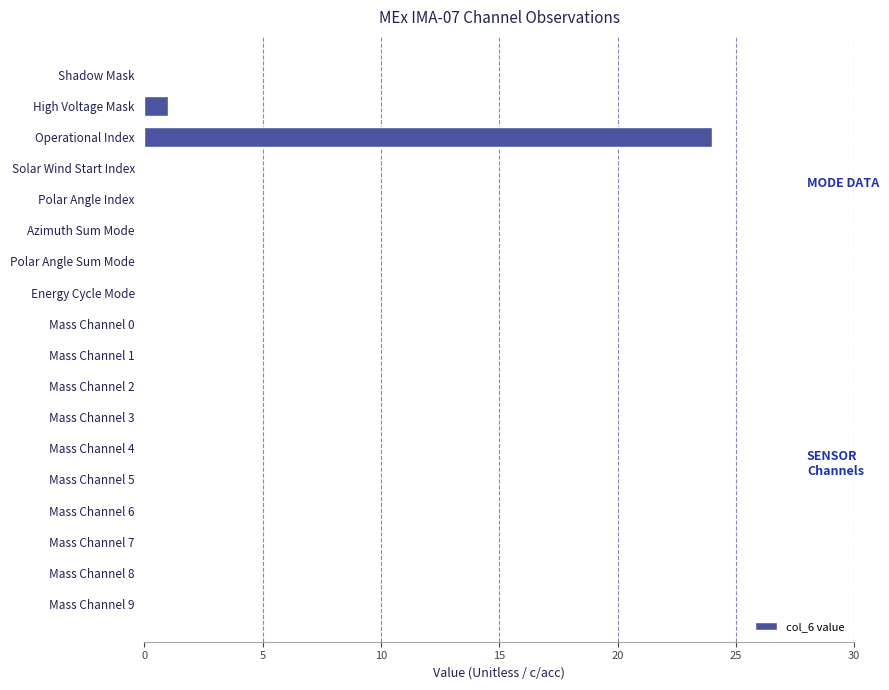

Which has a higher value, Operational Index or Shadow Mask?

Operational Index